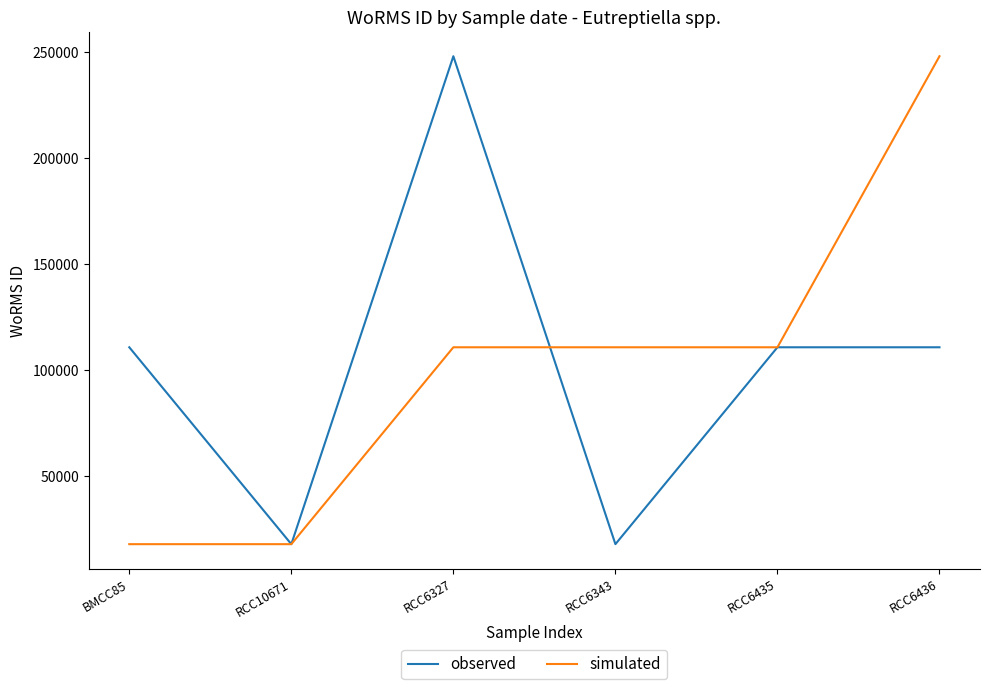

At RCC6436, list the series in order from largest to smallest.

simulated, observed